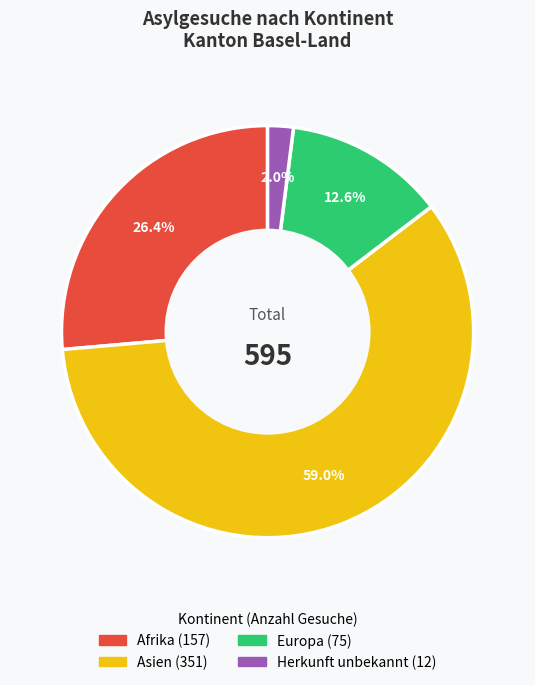

Does any single category account for the majority?

Yes